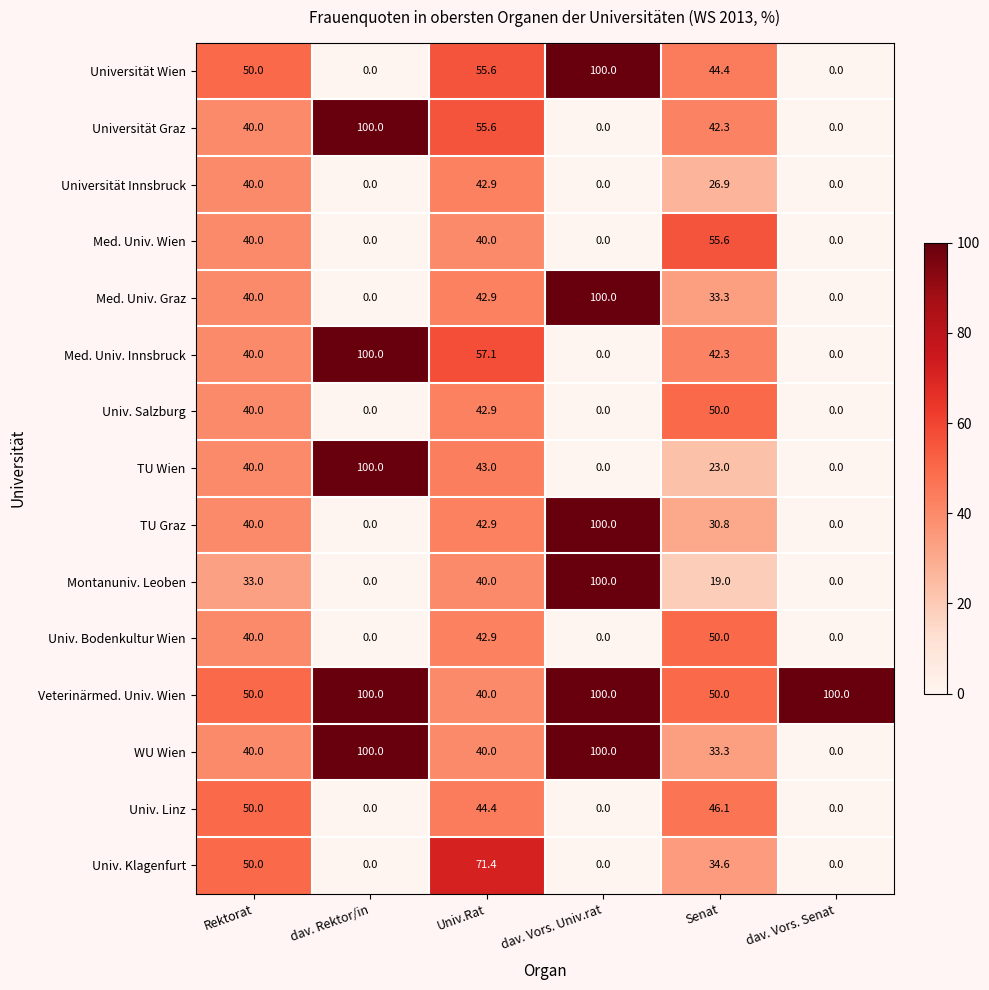

How many distinct data groups are displayed?

15